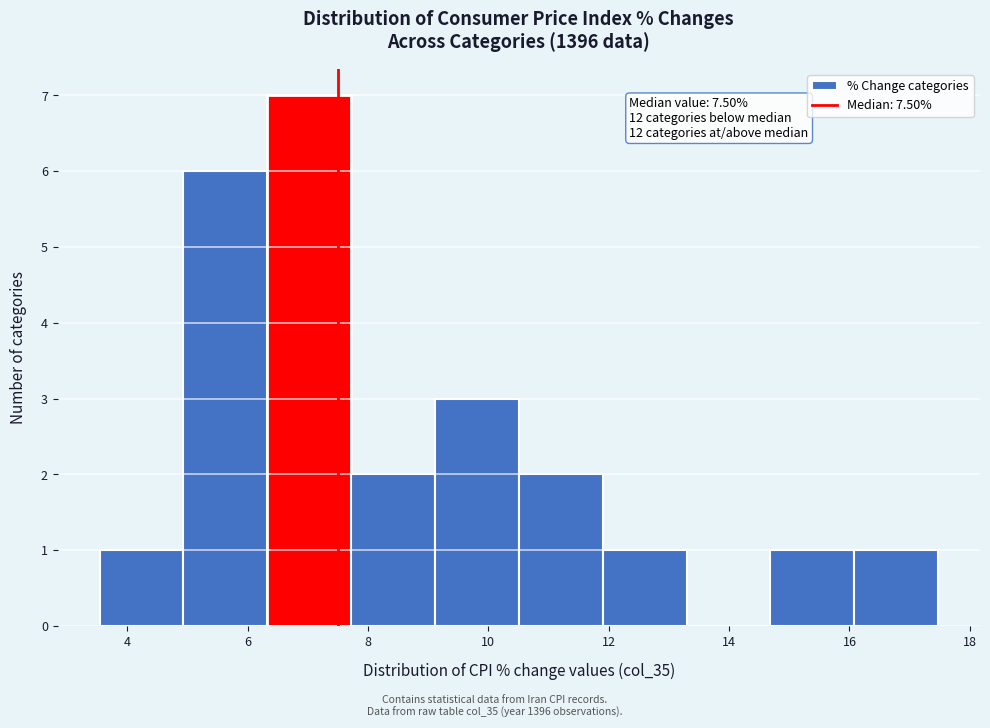

Which range on the x-axis has the tallest bar?

6.4 to 7.8